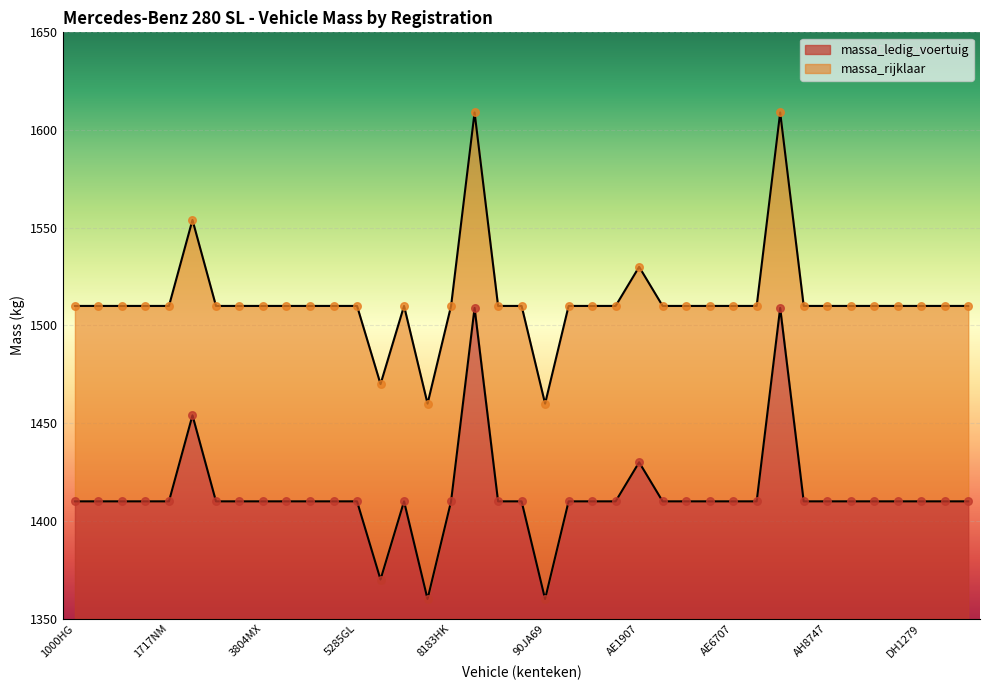

Which series contains the lowest Y value?

massa_ledig_voertuig